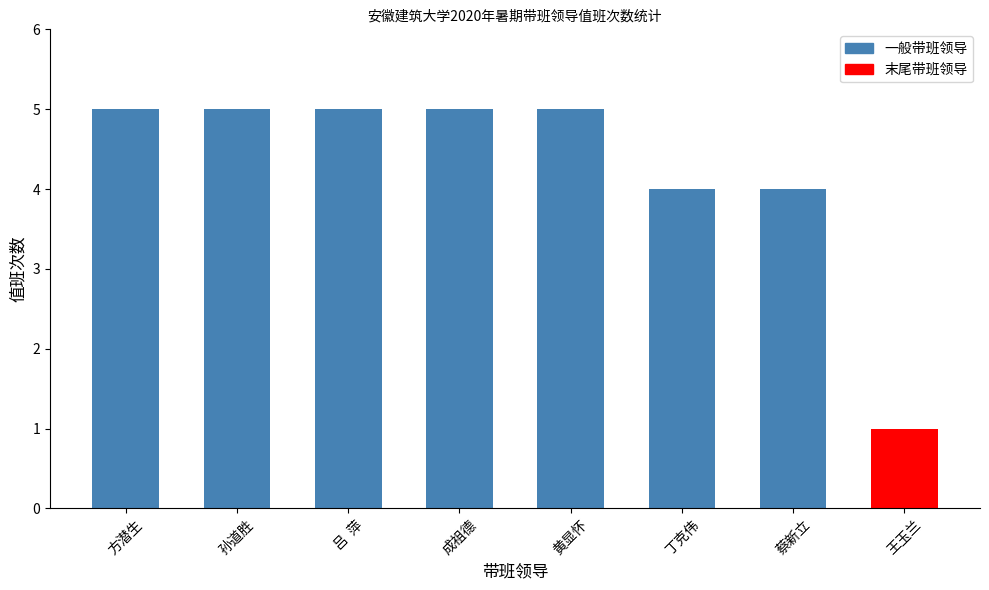

Read the value at 丁克伟.

4